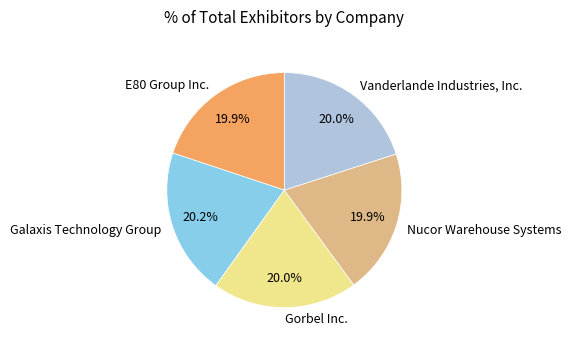

To the nearest percent, what portion does Gorbel Inc. represent?

20%